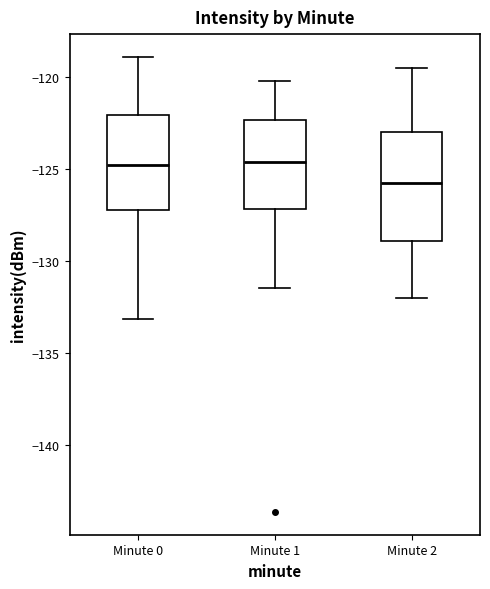

Where is the lower edge of the box for Minute 0 on the y-axis? The values are not printed on the chart, so give them approximately, as read against the axis.

-127.0